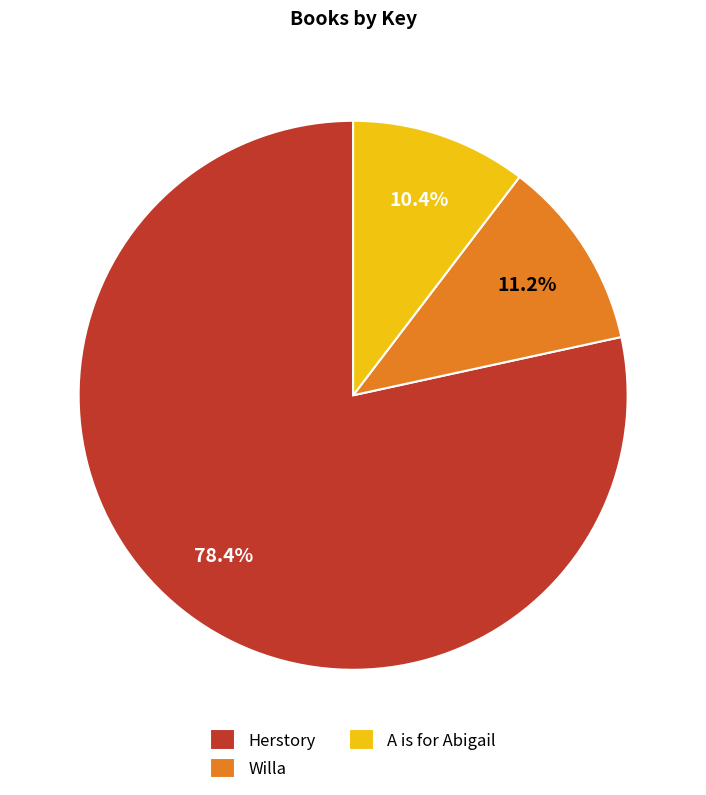

What is the ratio of the value at A is for Abigail to the value at Willa?

0.9